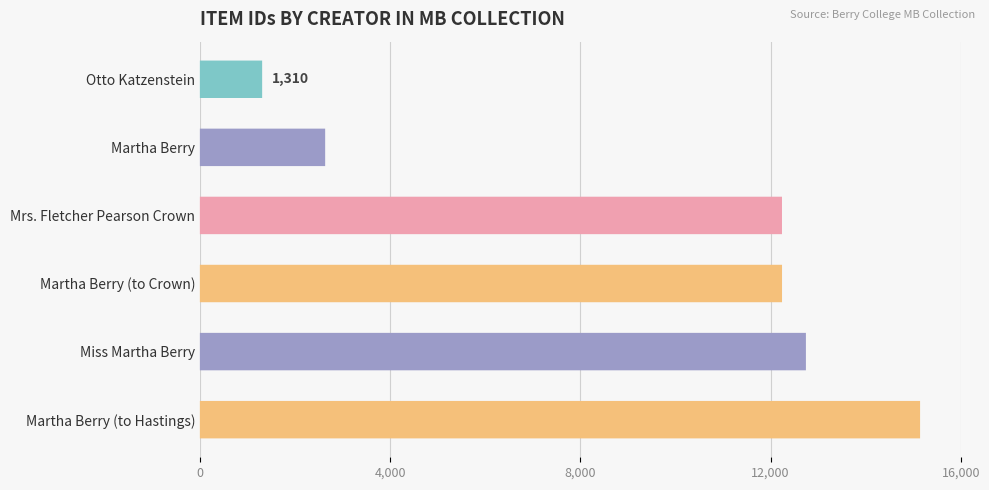

Between Martha Berry and Otto Katzenstein, which is larger?

Martha Berry